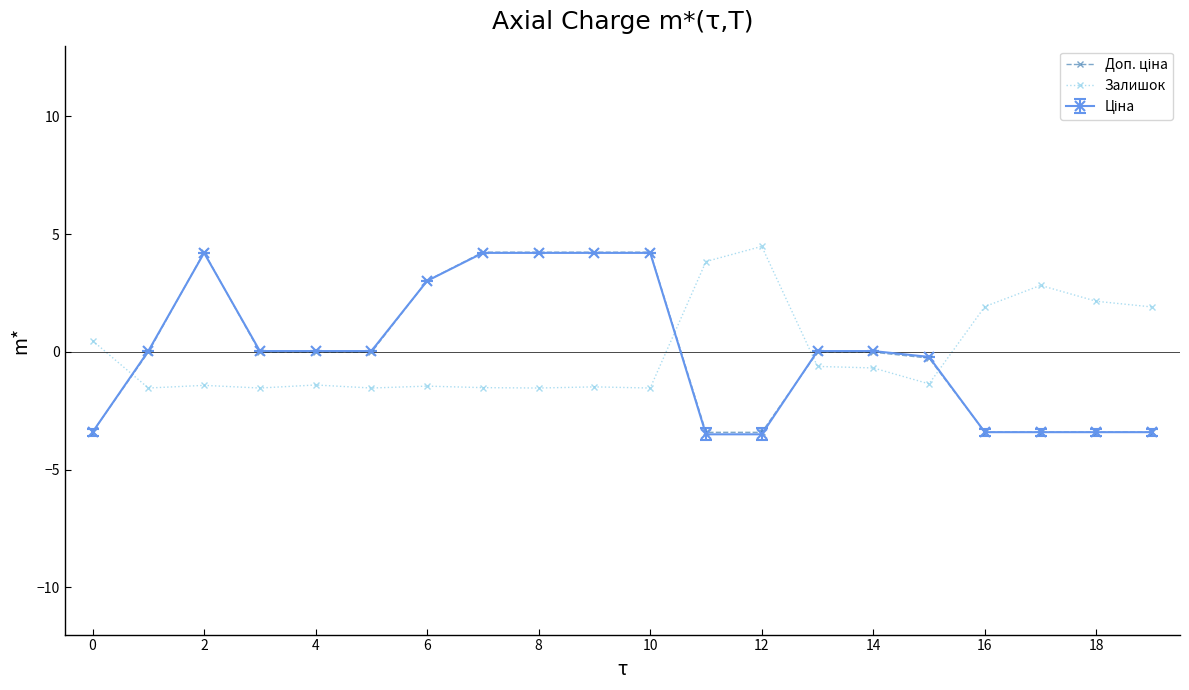

What is the maximum value shown in the chart?

4.5